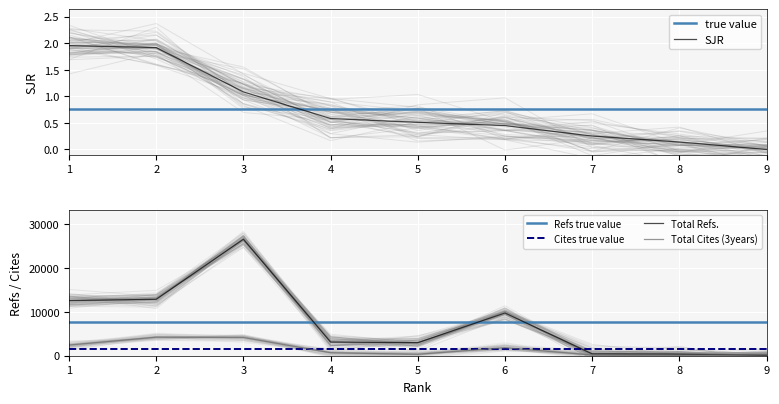

Which category has the lowest value across all series?

9